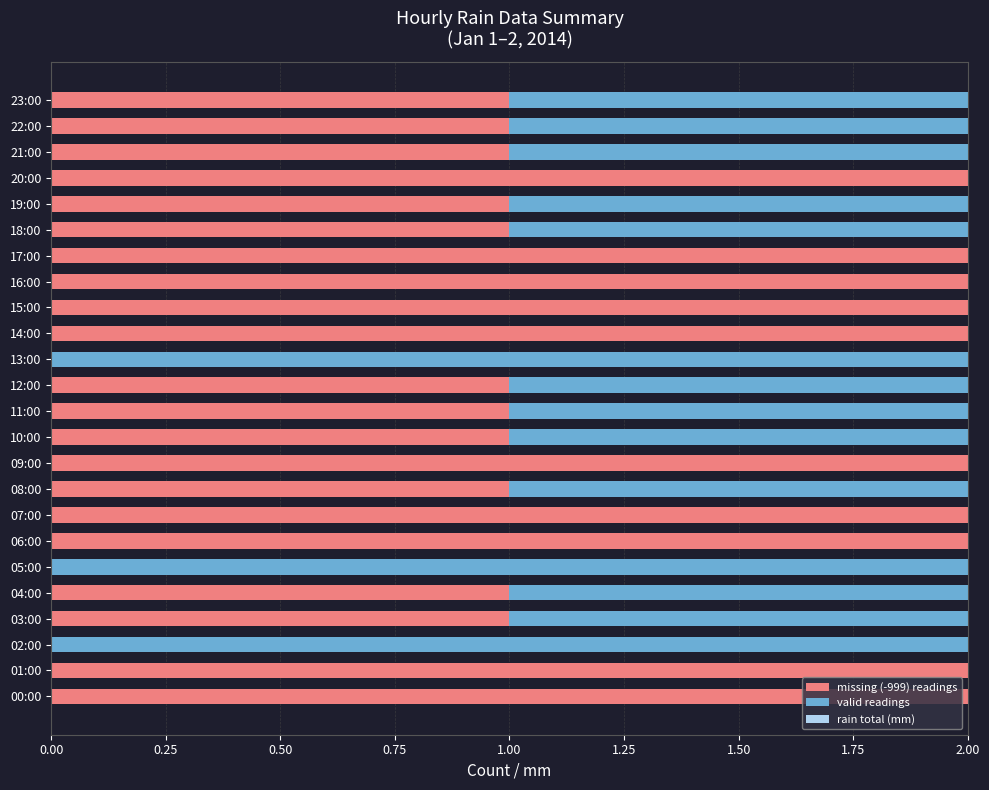

Is it true that missing (-999) readings equals 2 at 00:00?

True